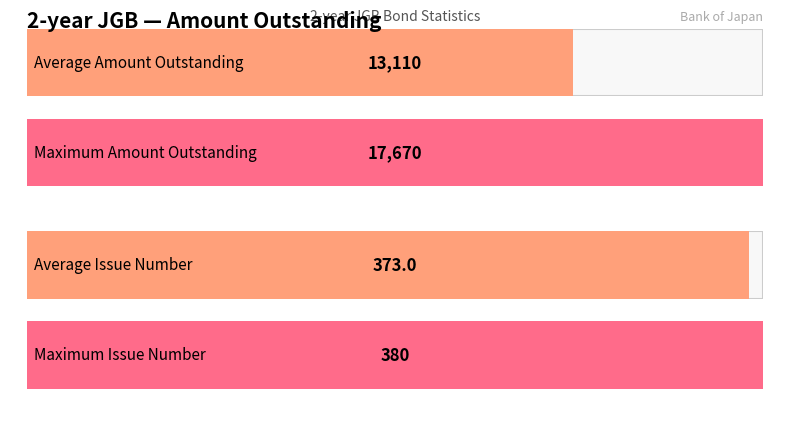

Which has a higher value, 367 or 372?

372